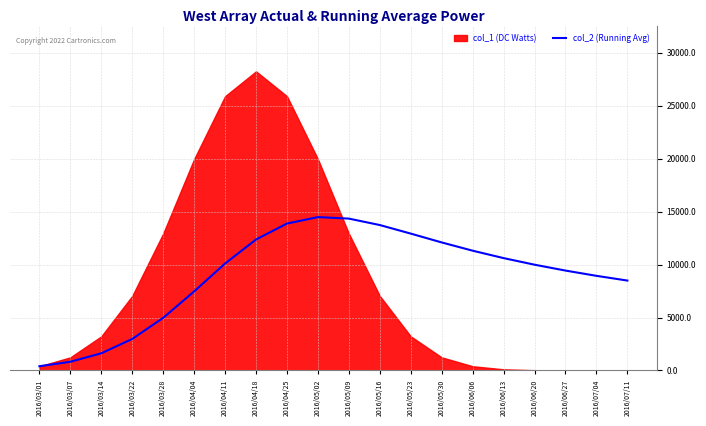

What is the label of the 19th point from the left?

2016/07/04